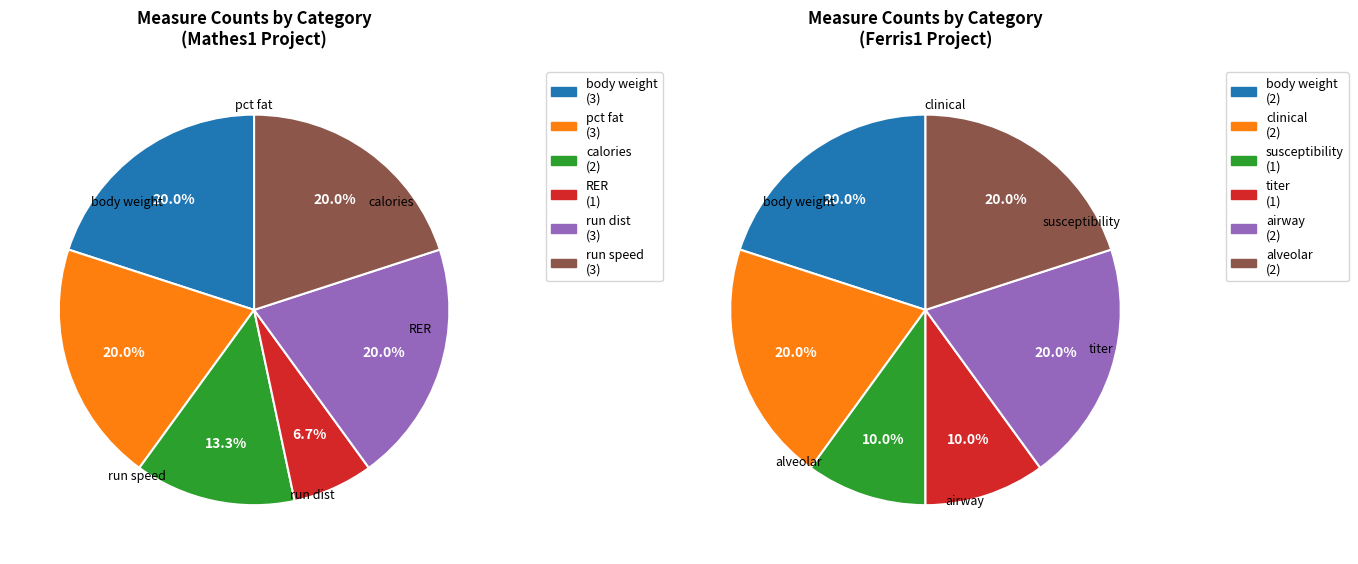

Rank the categories by value from highest to lowest.

Mathes1, Ferris1